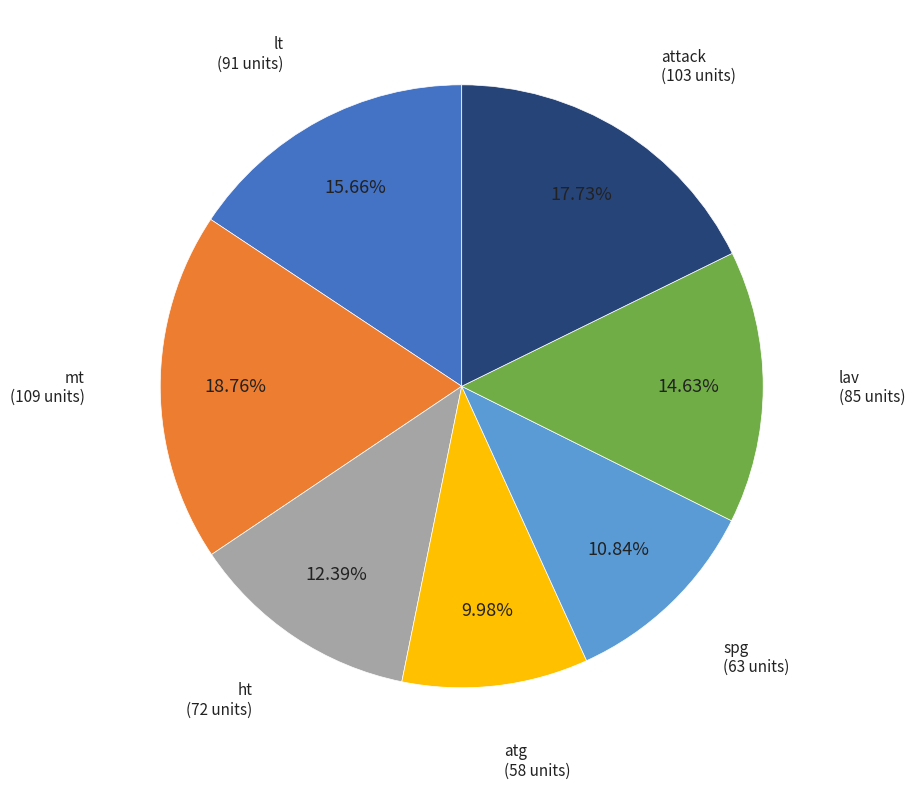

Is there a majority slice in this chart?

No